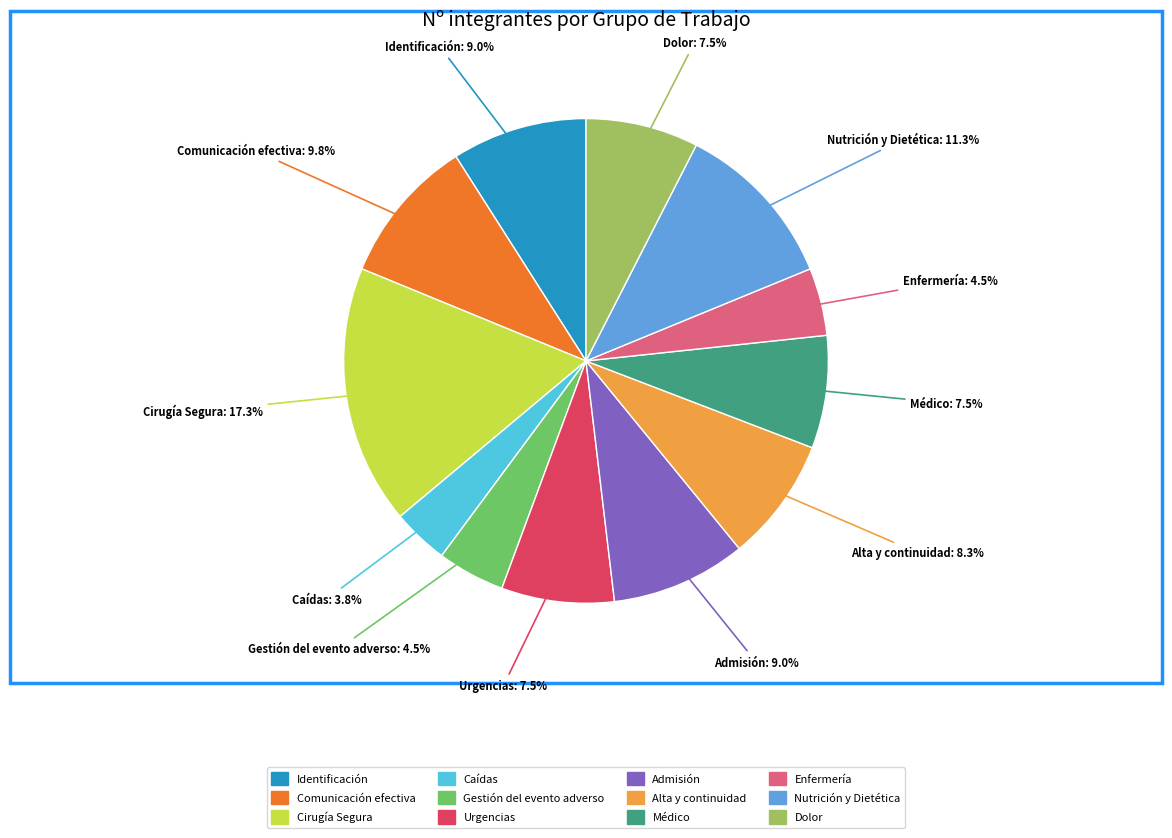

Is there any slice that represents more than half of the pie?

No